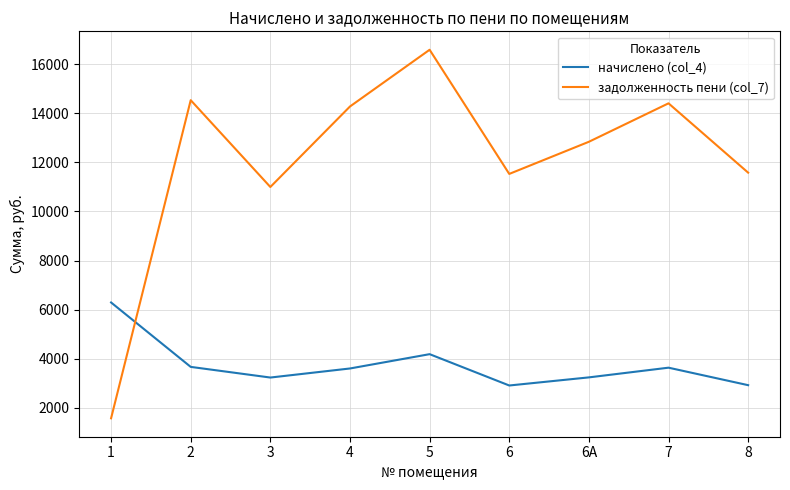

What is the sum of all задолженность пени (col_7) values?

108331.6